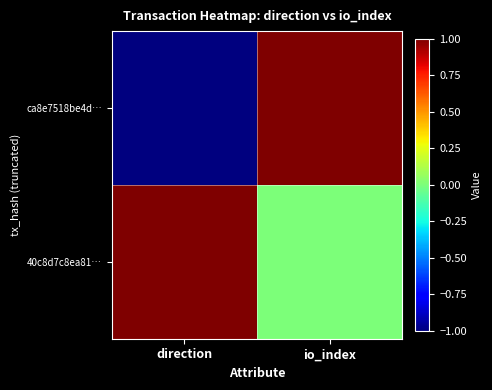

Rank the series at direction from highest to lowest value.

40c8d7c8ea81…, ca8e7518be4d…